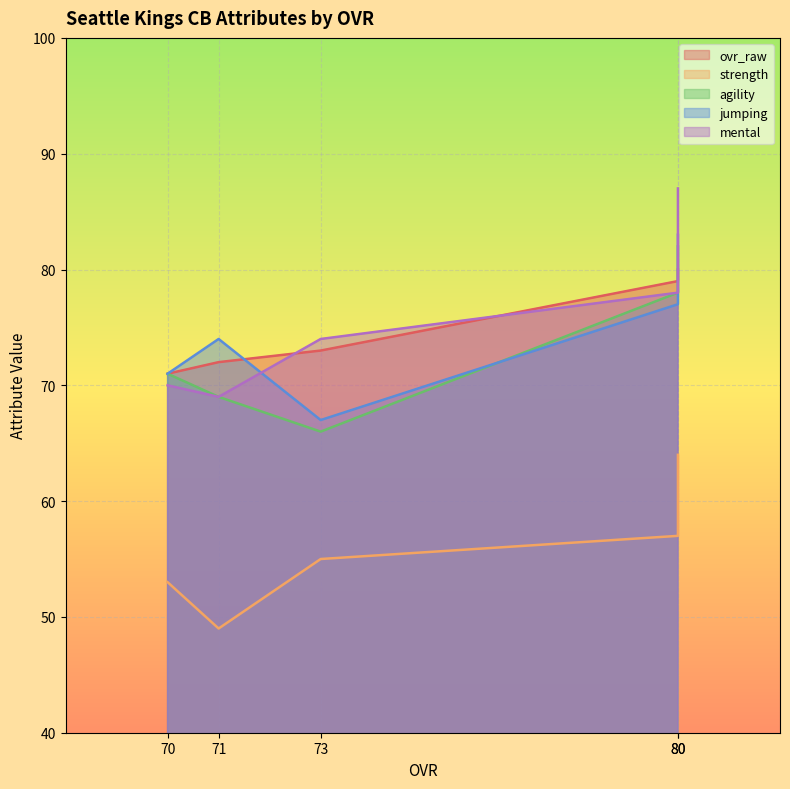

What is the sum of the mental values at 80 and 73?

152